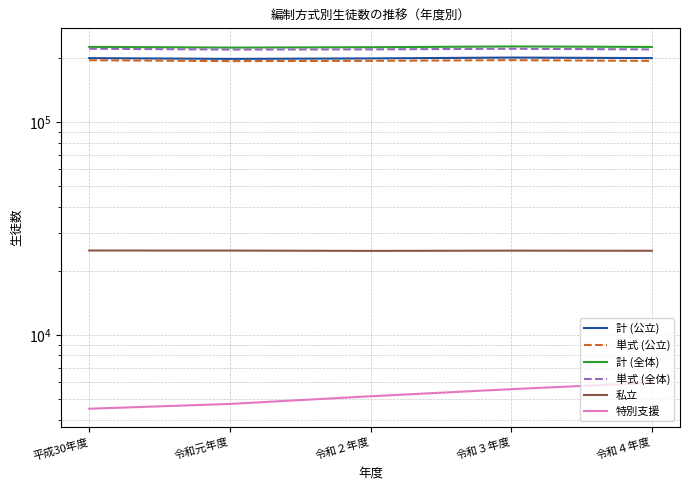

What is the sum of the 計 (全体) values at 令和４年度 and 令和２年度?

450089